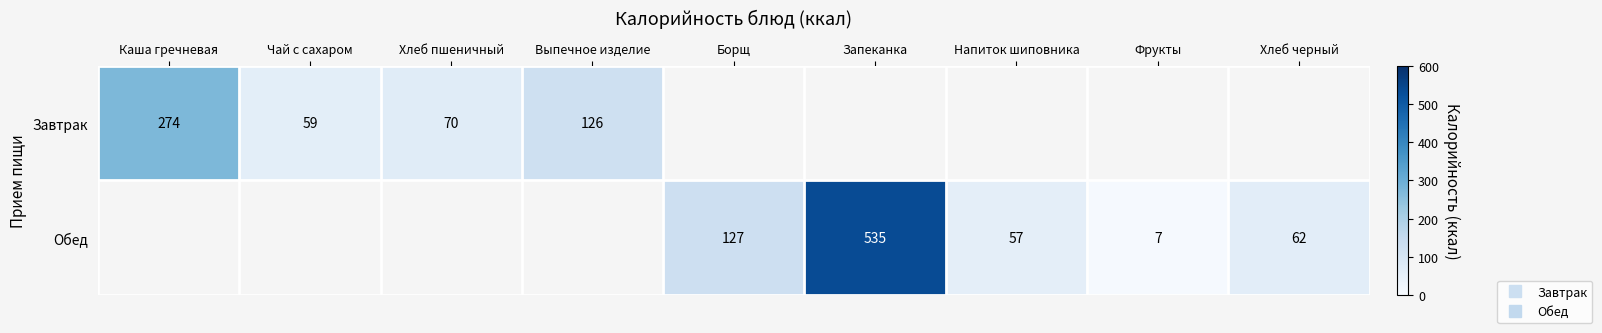

Which series changed the most between Борщ and Фрукты?

Обед